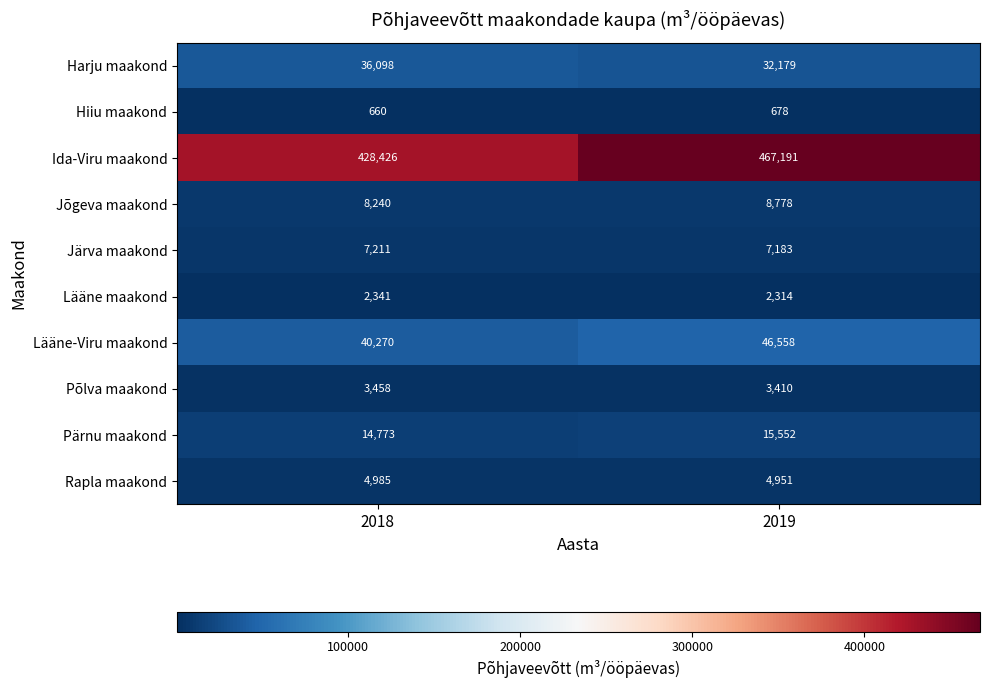

What is the sum of all Järva maakond values?

14394